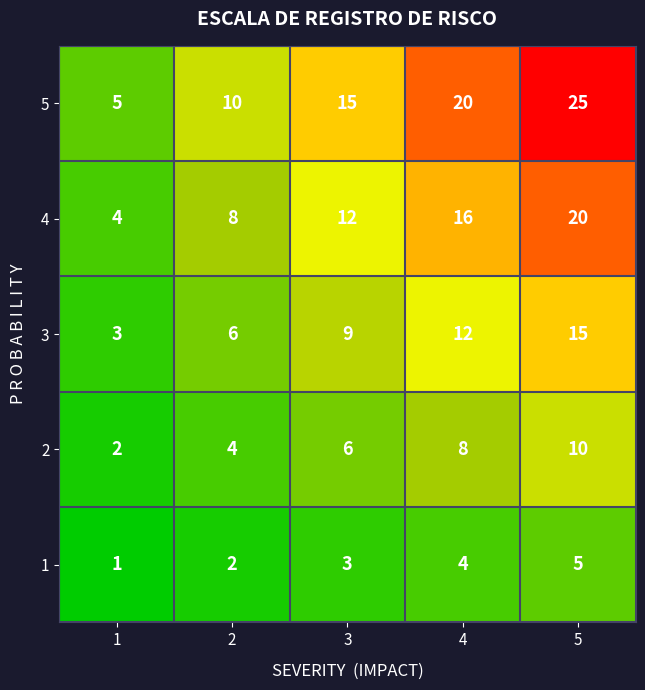

How many values in the 2 series are below 6?

2